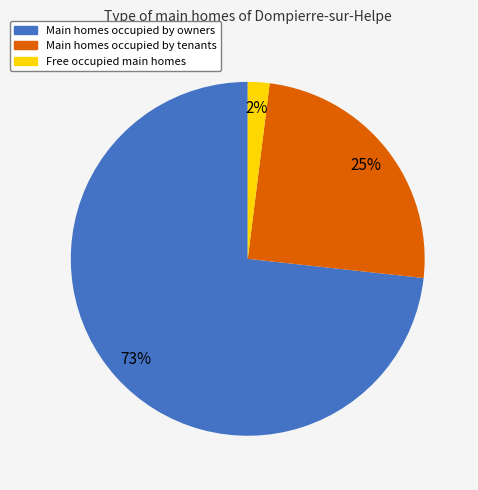

Is there any slice that represents more than half of the pie?

Yes